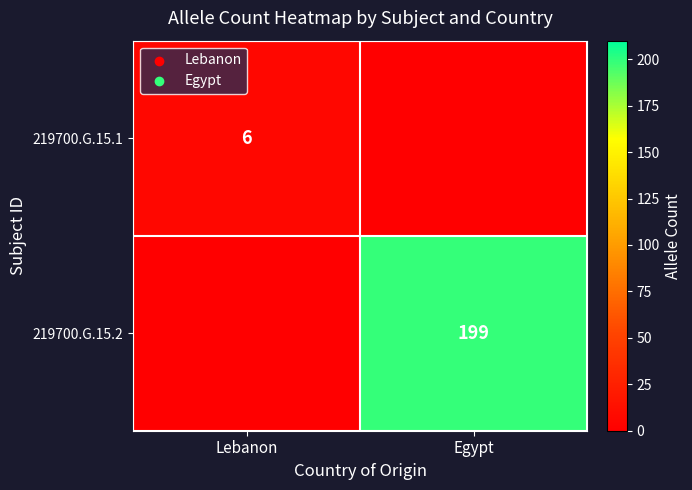

The 219700.G.15.2 series shows 105 at Egypt. True or false?

False